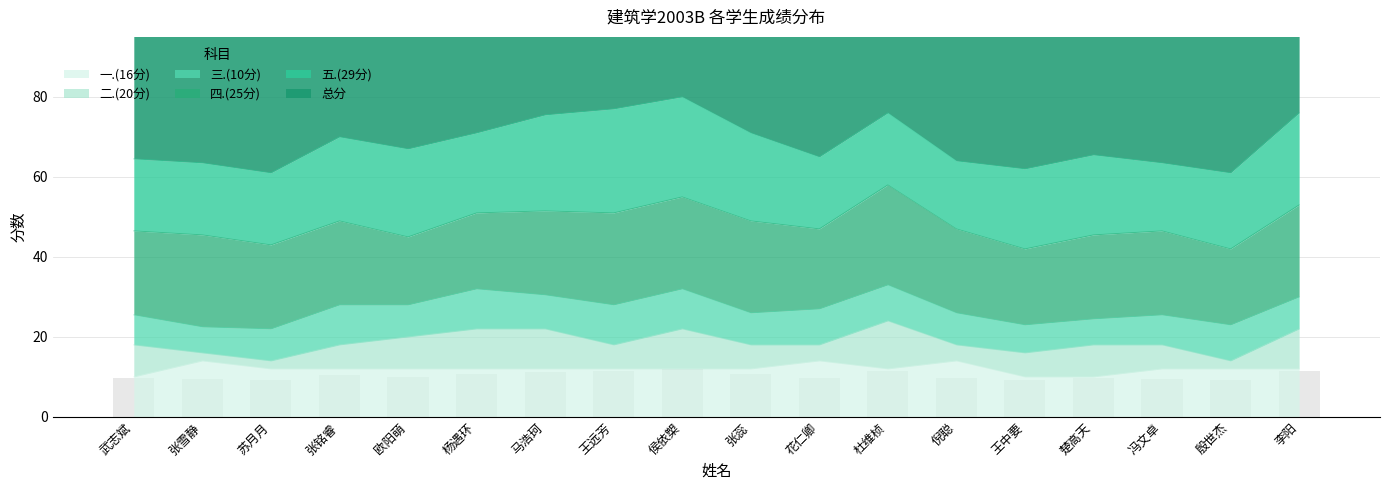

What is the value of the 五.(29分) bar at the 9th from the left?

25.0